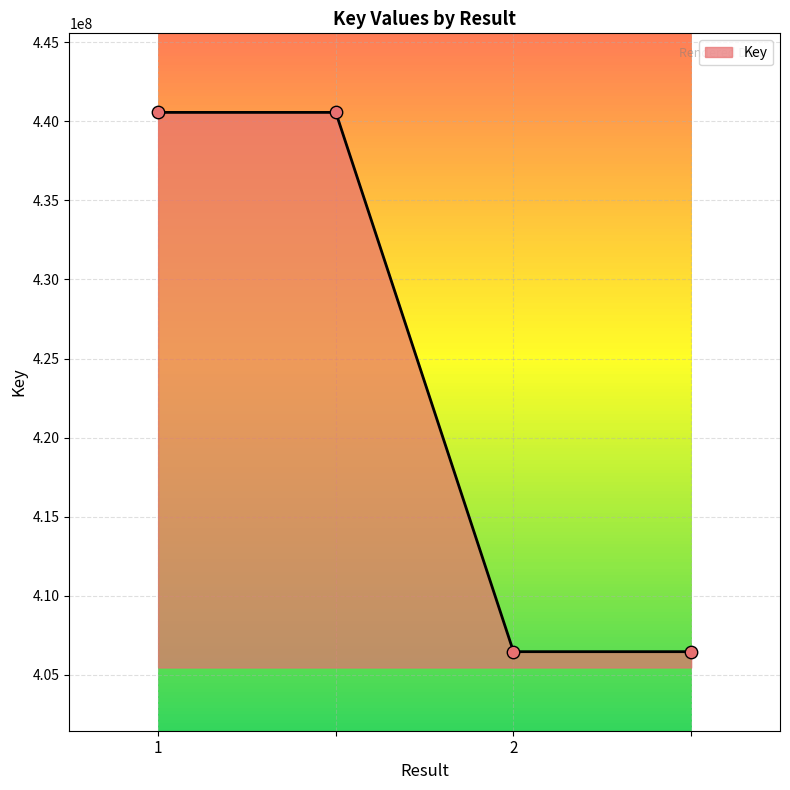

What is the average value?

423513910